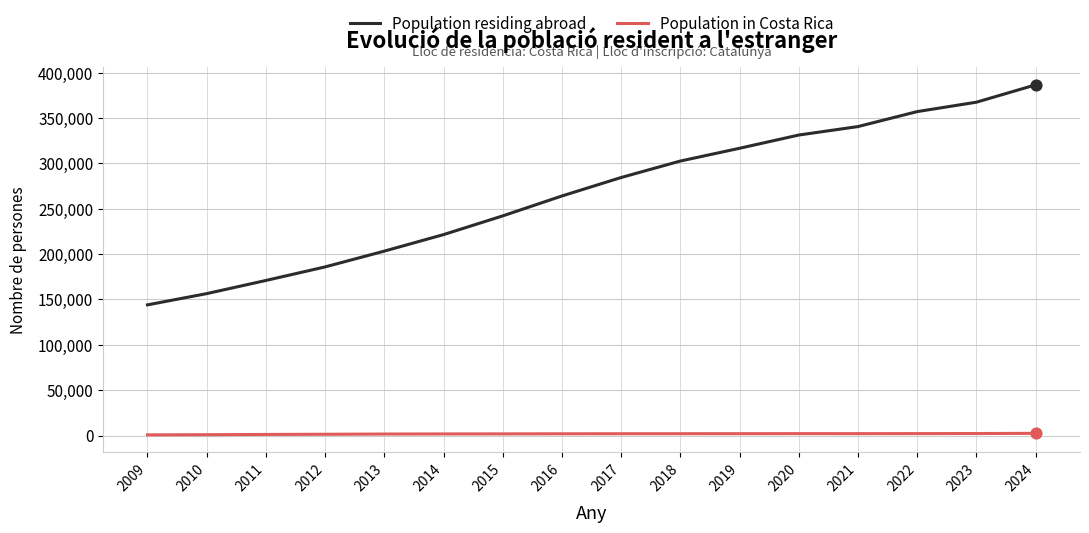

Which series has the largest total across all categories?

Population residing abroad